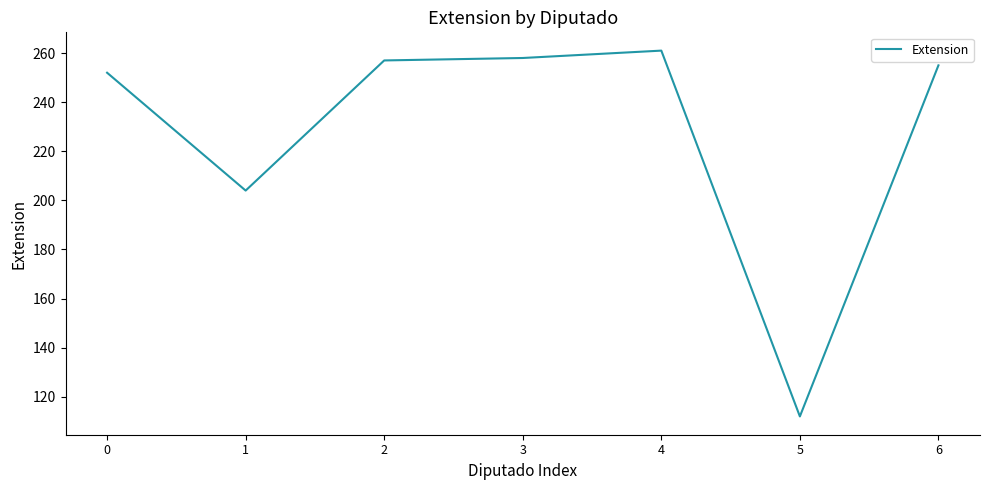

What is the change in value from 0 to 3?

+6